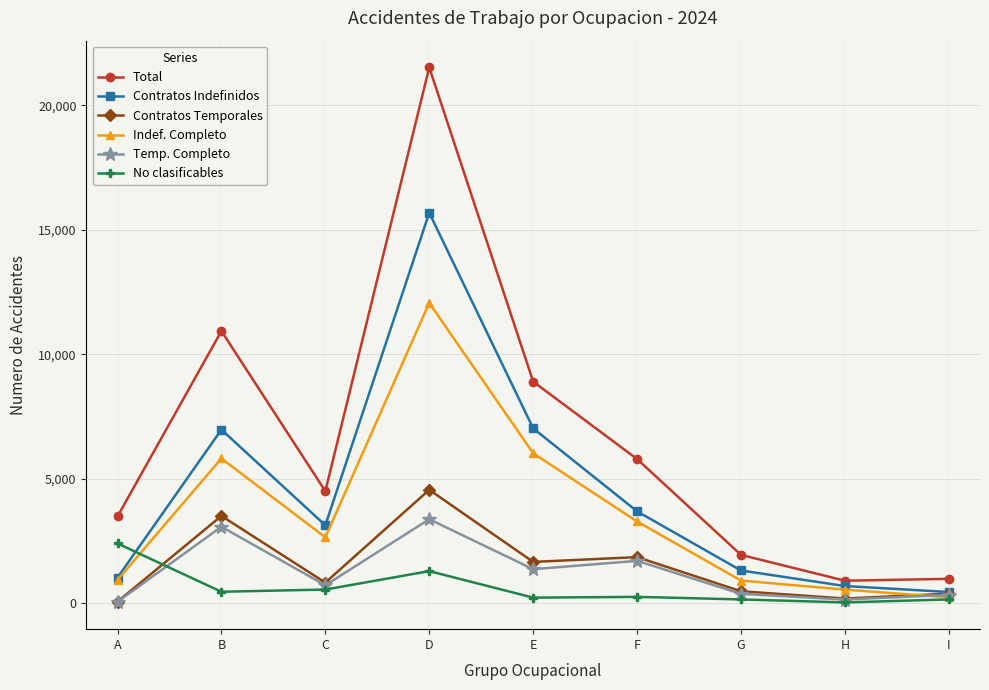

What is the total value across all series at D?

58461